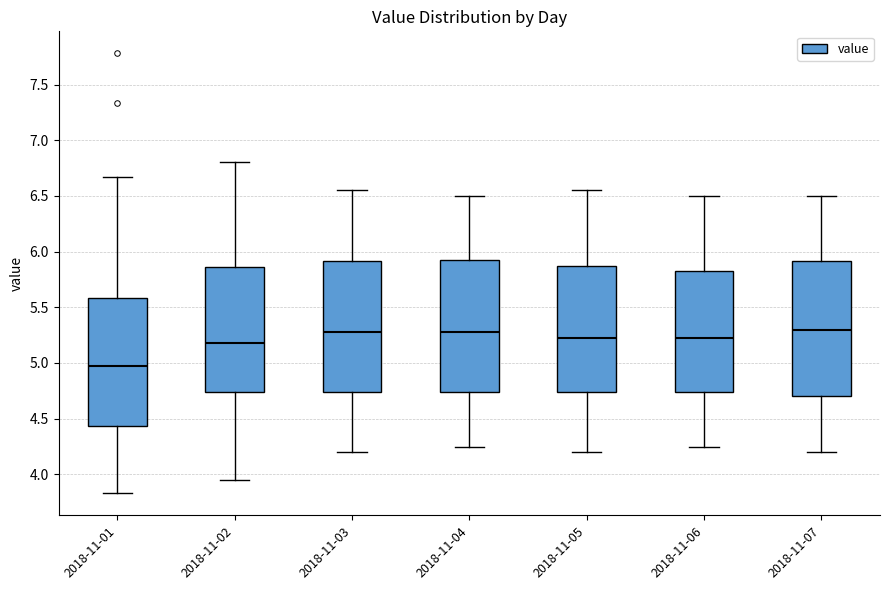

Which box has the lowest median line?

2018-11-01